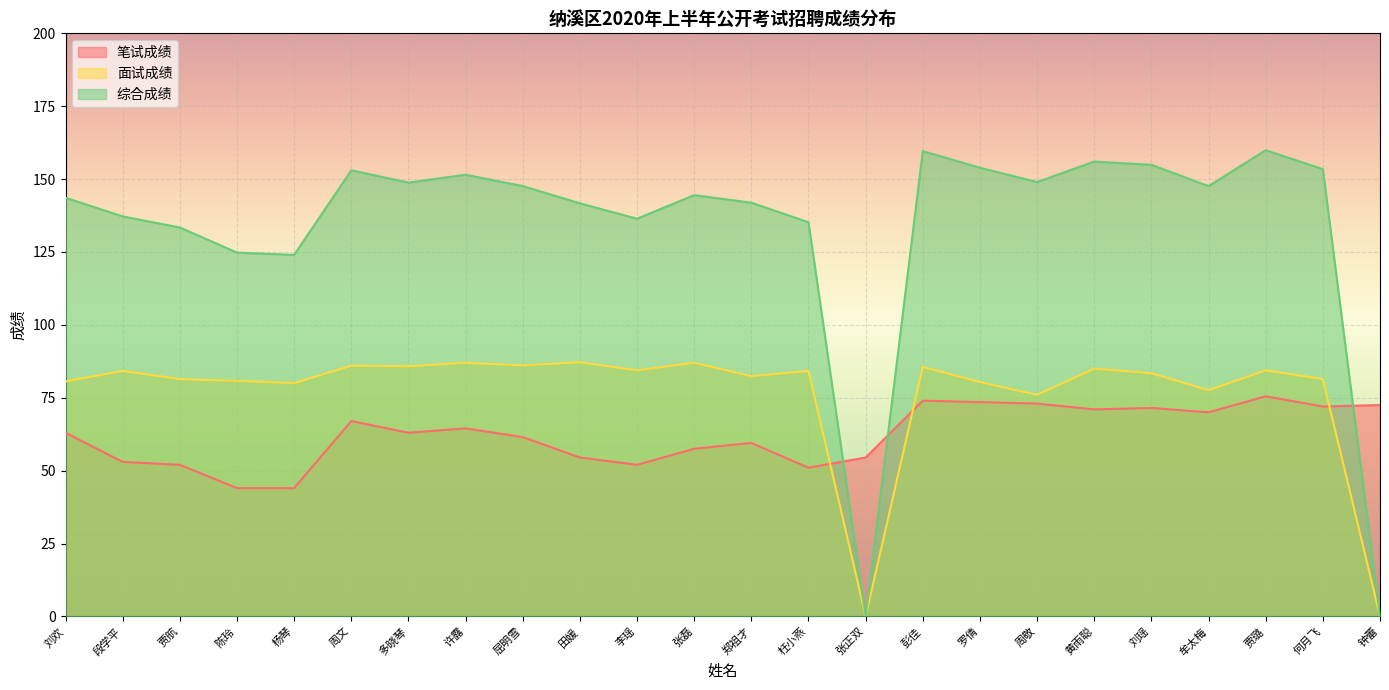

The 笔试成绩 series shows 17.7 at 刘欢. True or false?

False